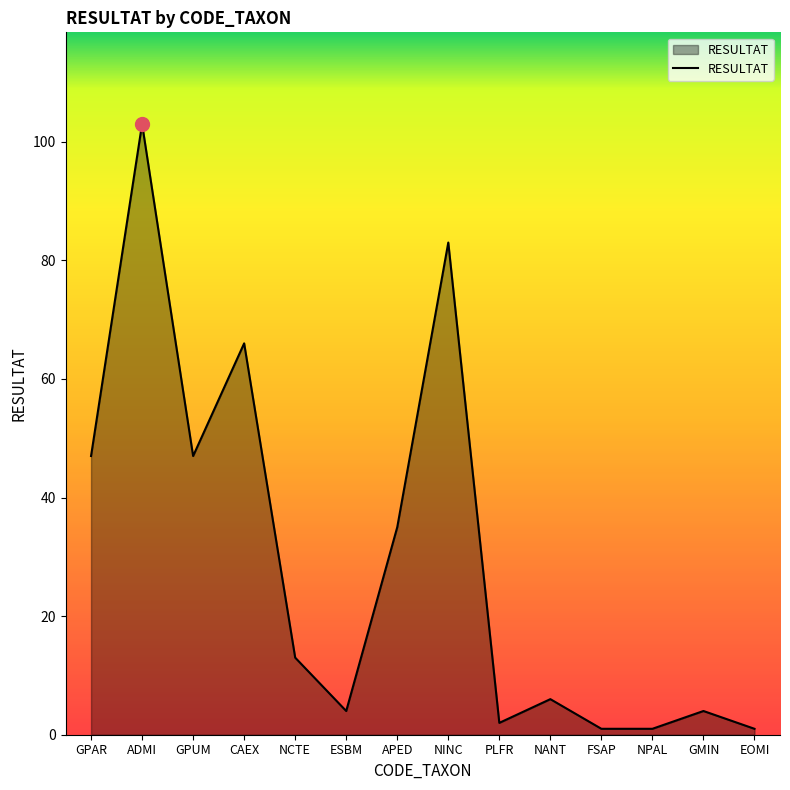

Which category has the highest value across all series?

ADMI